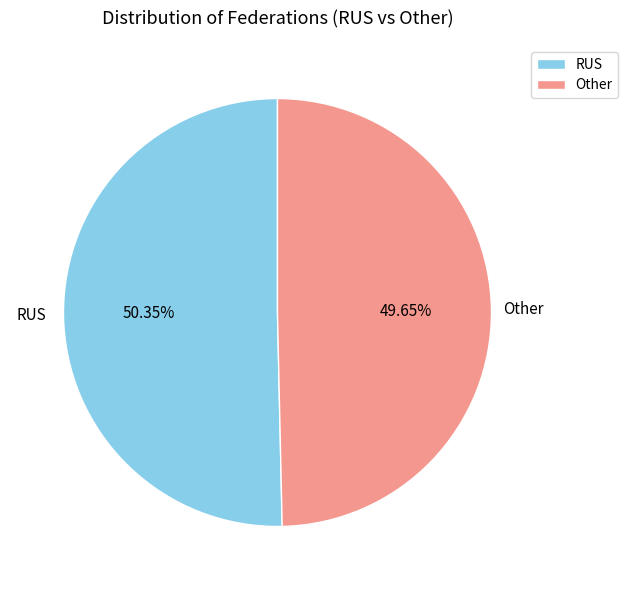

Which slice is the largest?

RUS